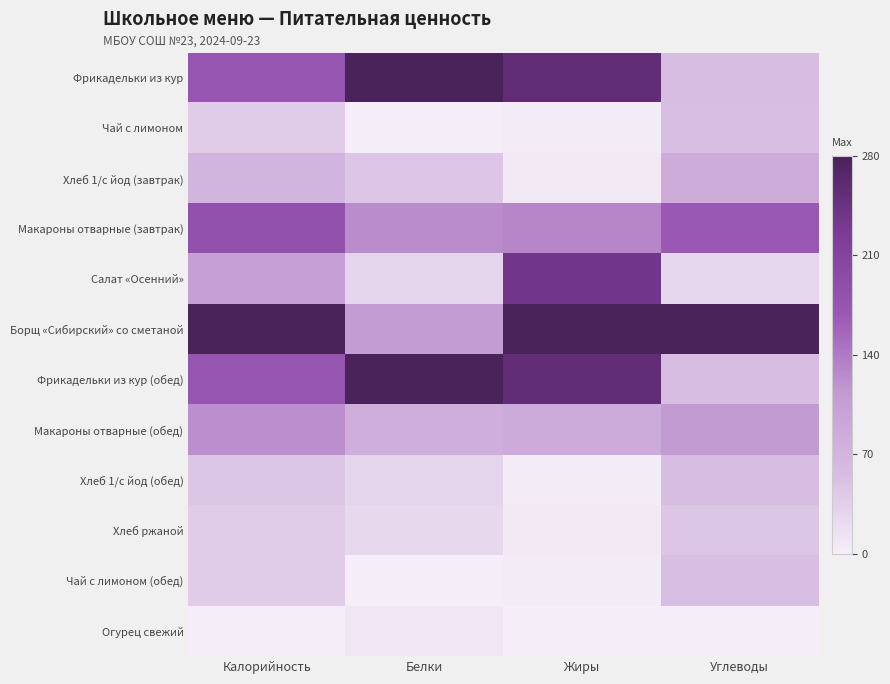

What is the total value across all series at Жиры?

4.5